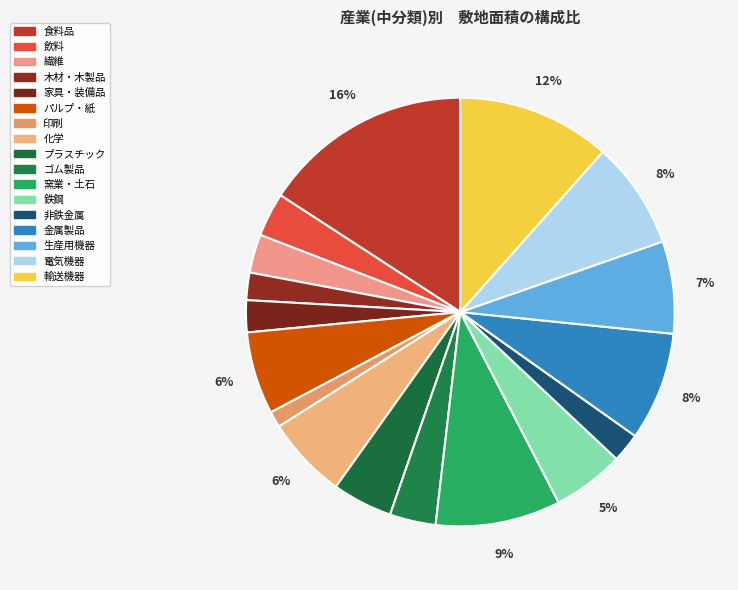

How many segments does this pie chart have?

17